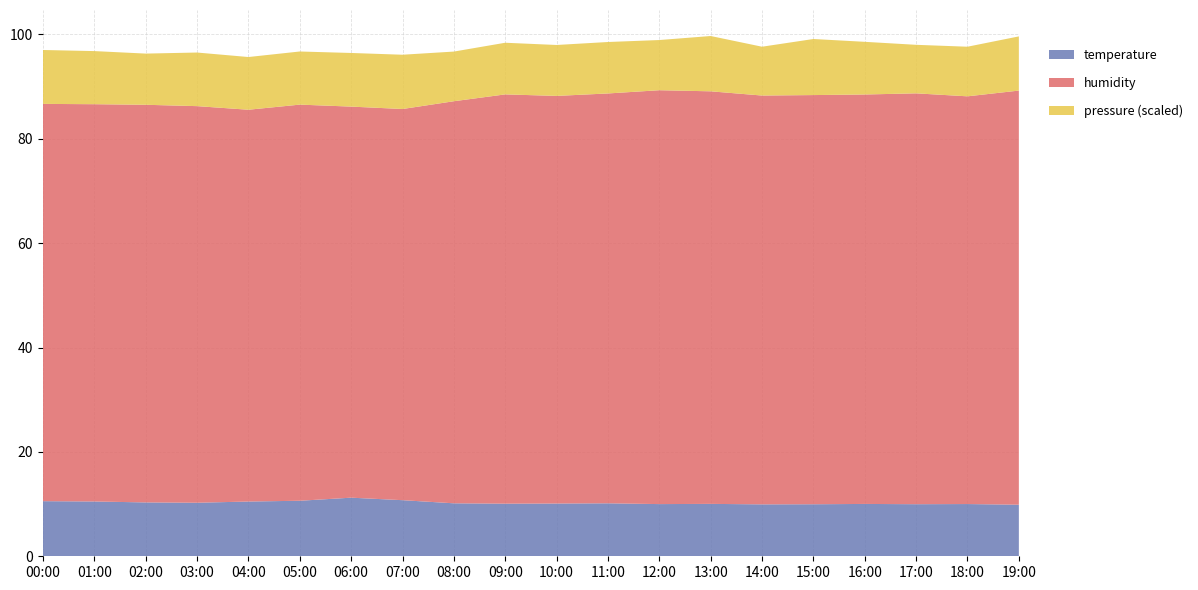

The temperature series shows 15.5 at 04:00. True or false?

False